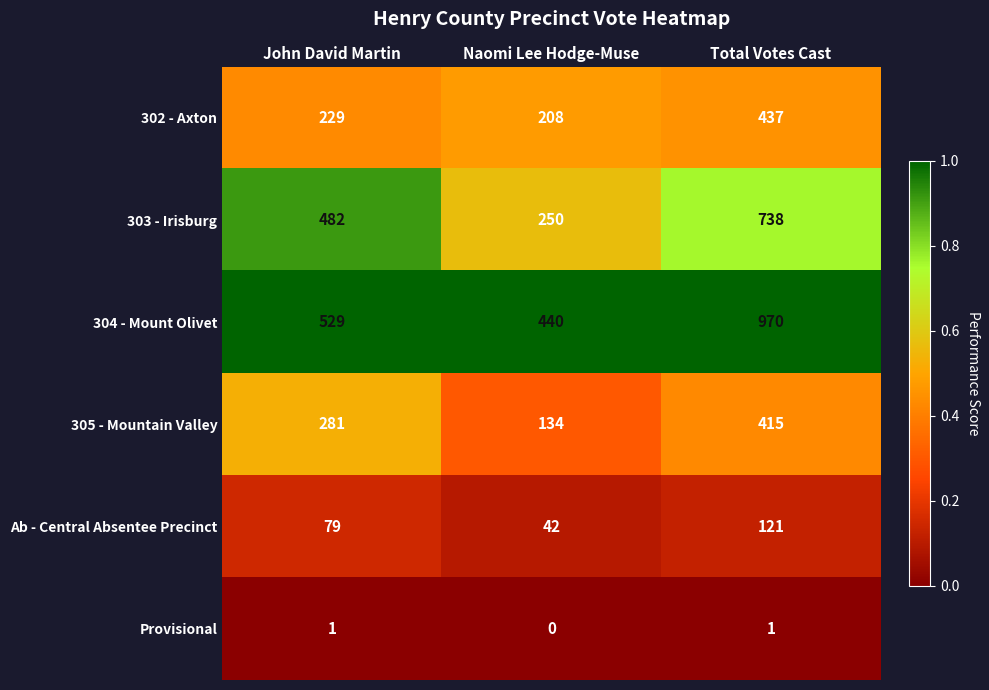

At John David Martin, list the series in order from largest to smallest.

304 - Mount Olivet, 303 - Irisburg, 305 - Mountain Valley, 302 - Axton, Ab - Central Absentee Precinct, Provisional